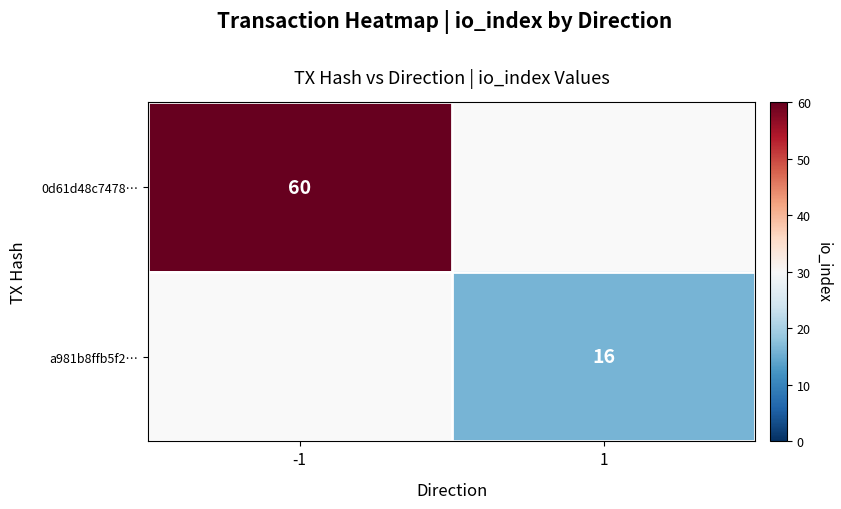

Is it true that a981b8ffb5f2… equals 16 at 1?

True